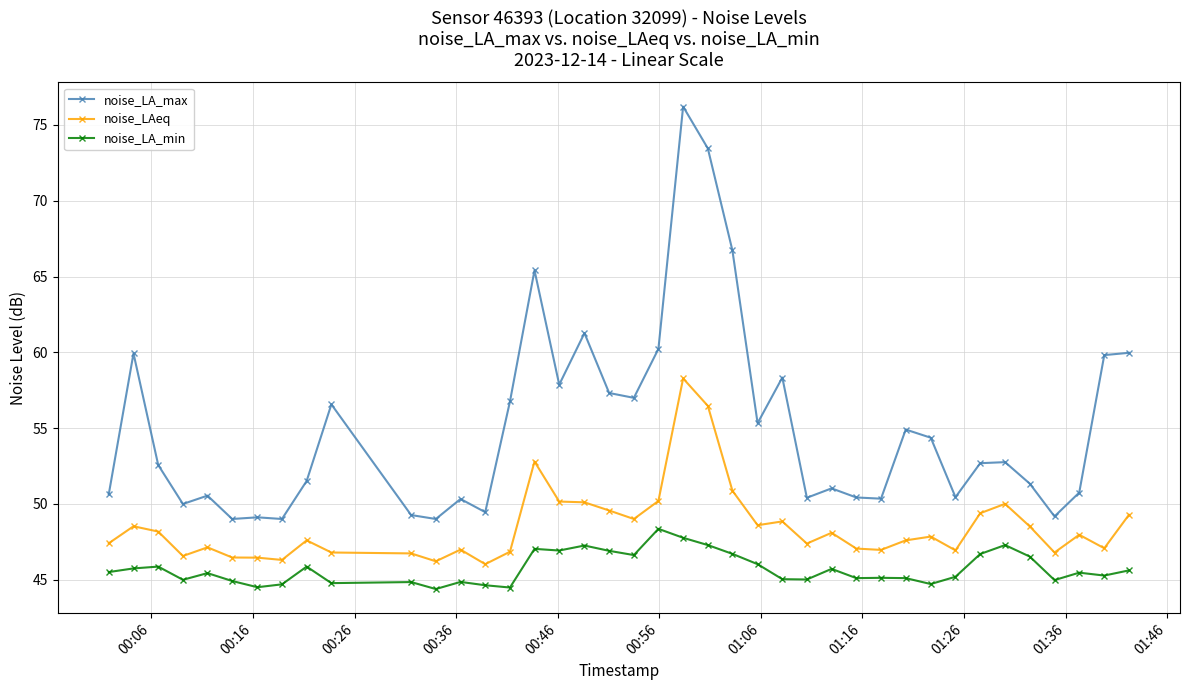

What is the maximum value shown in the chart?

76.2